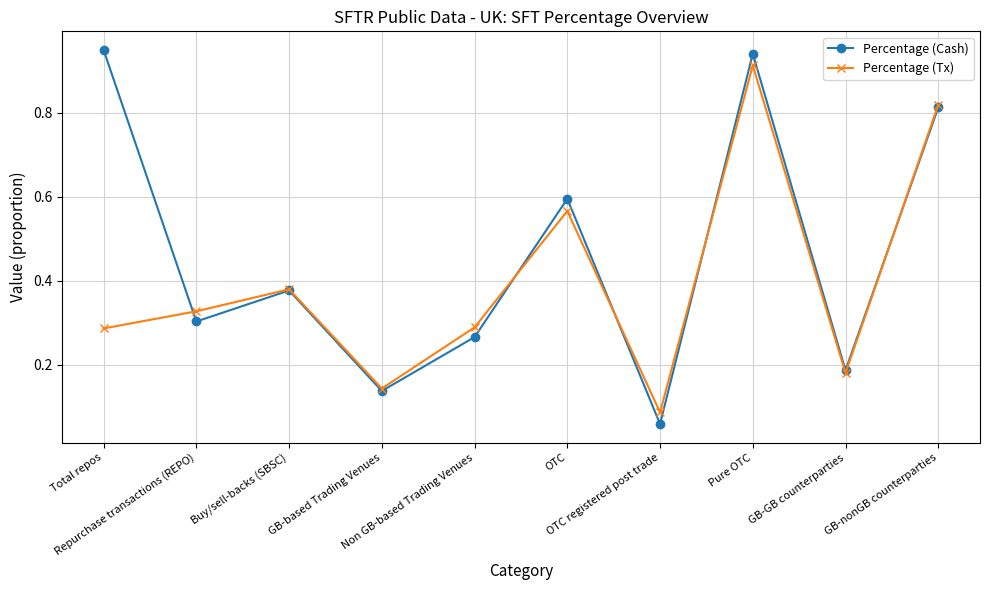

Where is the first local maximum for Percentage (Tx)?

Buy/sell-backs (SBSC)